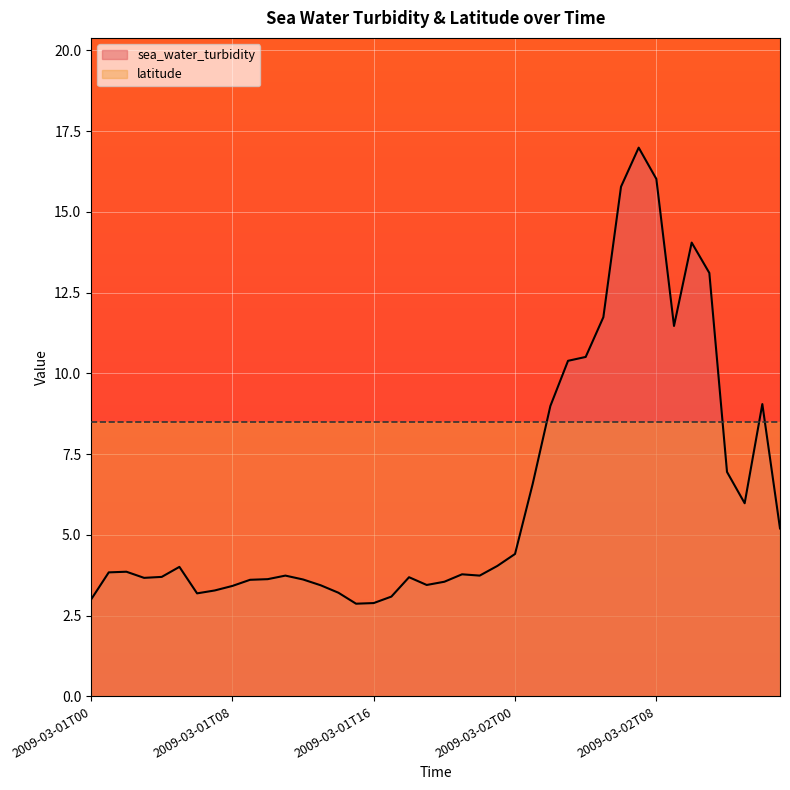

Reading left to right, extract all data points from this chart.

2009-03-01T00=3.0	2009-03-01T01=3.8	2009-03-01T02=3.9	2009-03-01T03=3.7	2009-03-01T04=3.7	2009-03-01T05=4.0	2009-03-01T06=3.2	2009-03-01T07=3.3	2009-03-01T08=3.4	2009-03-01T09=3.6	2009-03-01T10=3.6	2009-03-01T11=3.7	2009-03-01T12=3.6	2009-03-01T13=3.4	2009-03-01T14=3.2	2009-03-01T15=2.9	2009-03-01T16=2.9	2009-03-01T17=3.1	2009-03-01T18=3.7	2009-03-01T19=3.5	2009-03-01T20=3.5	2009-03-01T21=3.8	2009-03-01T22=3.7	2009-03-01T23=4.0	2009-03-02T00=4.4	2009-03-02T01=6.6	2009-03-02T02=9.0	2009-03-02T03=10.4	2009-03-02T04=10.5	2009-03-02T05=11.7	2009-03-02T06=15.8	2009-03-02T07=17.0	2009-03-02T08=16.0	2009-03-02T09=11.5	2009-03-02T10=14.1	2009-03-02T11=13.1	2009-03-02T12=7.0	2009-03-02T13=6.0	2009-03-02T14=9.1	2009-03-02T15=5.2